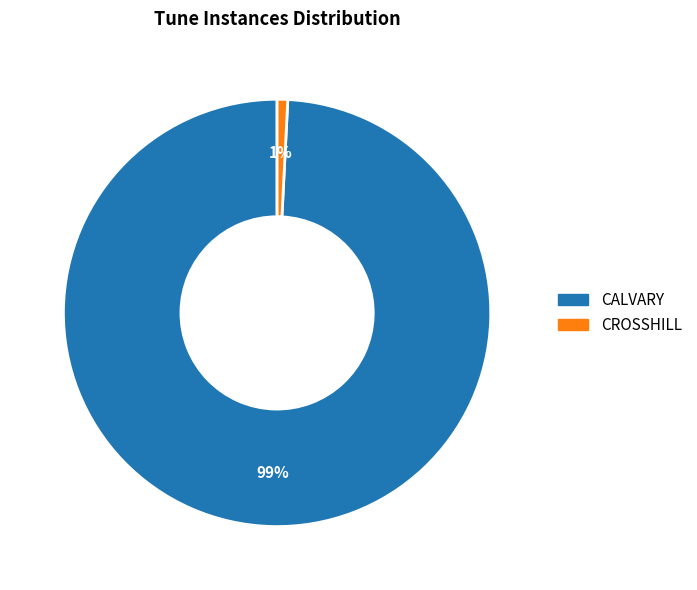

What is the largest slice in the pie chart?

CALVARY